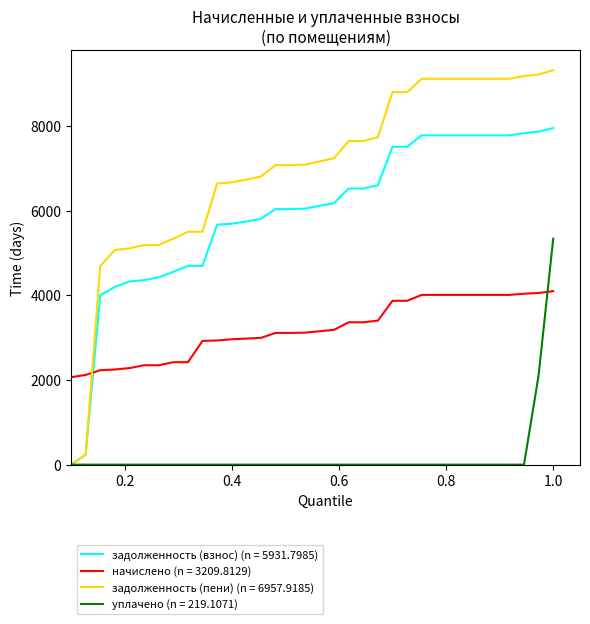

True or false: начислено (n = 3209.8129) and задолженность (взнос) (n = 5931.7985) cross at least once.

True